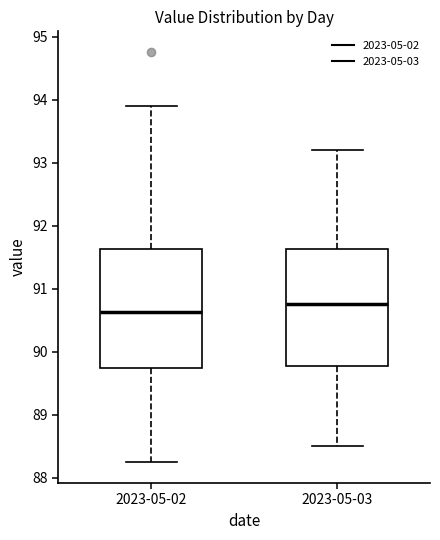

Where is the upper edge of the box for 2023-05-03 on the y-axis? The values are not printed on the chart, so give them approximately, as read against the axis.

91.6